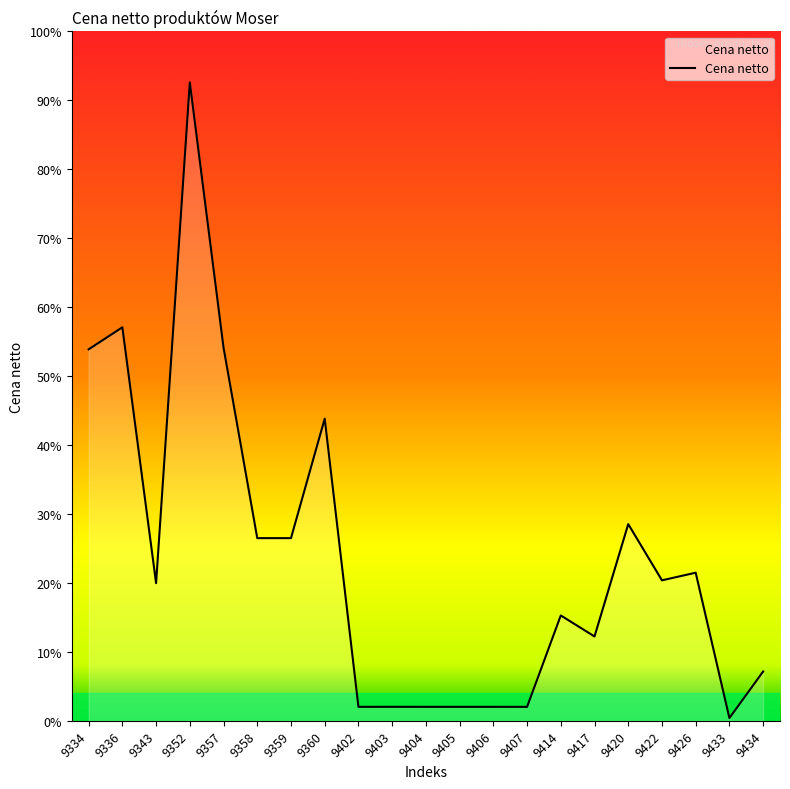

Does the chart have visible grid lines?

No